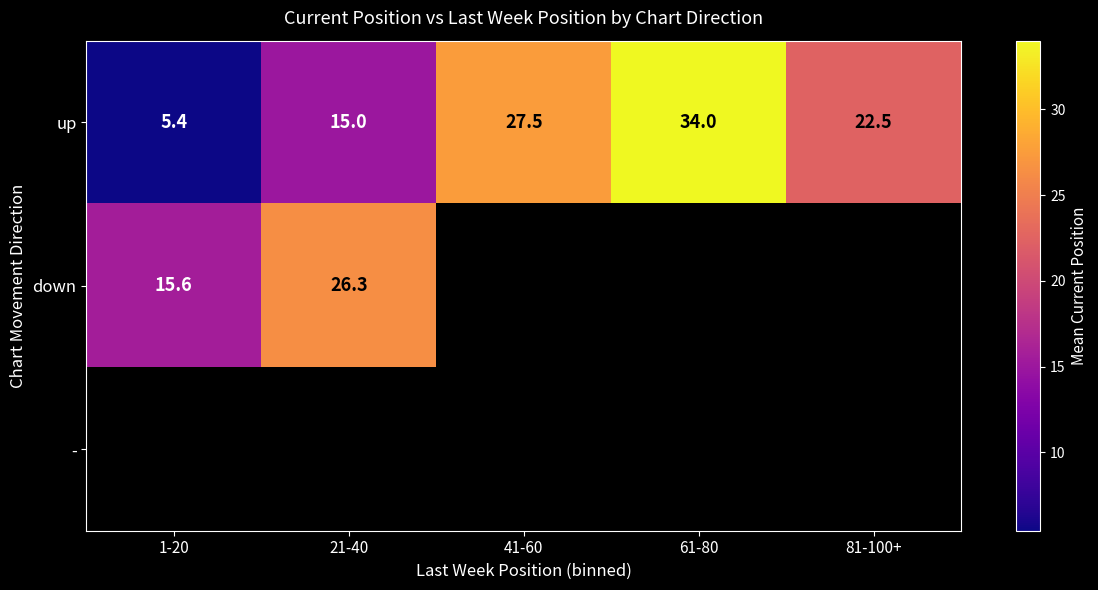

How many data points in up are above 22?

3